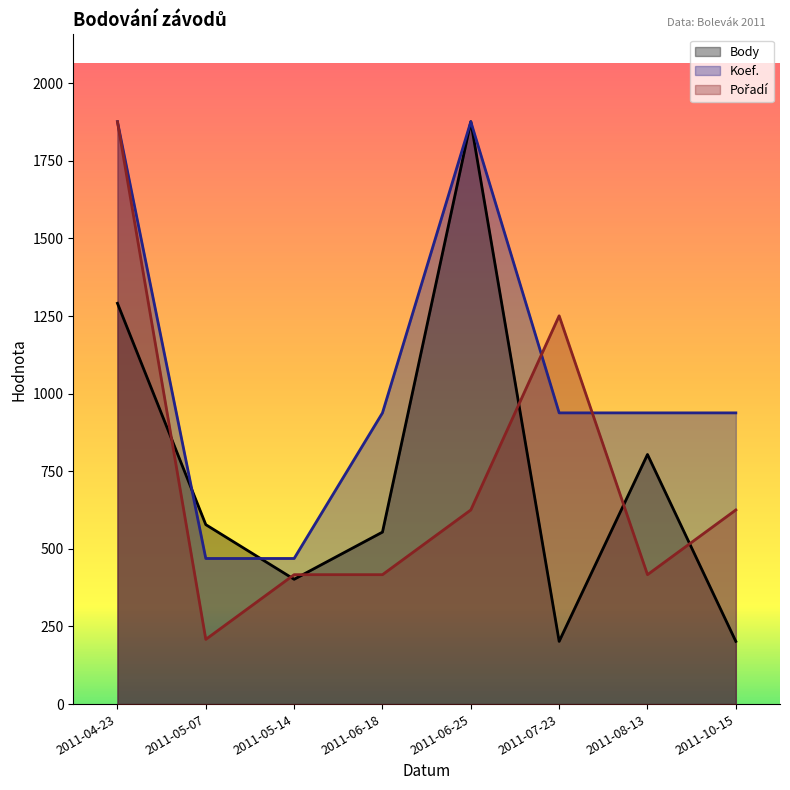

Between 2011-06-18 and 2011-06-25, which series saw the biggest shift?

Body